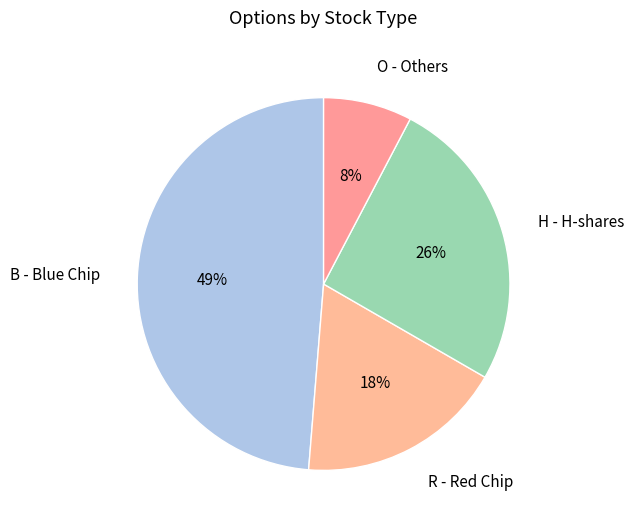

The H - H-shares slice represents 26% of the pie. True or false?

True